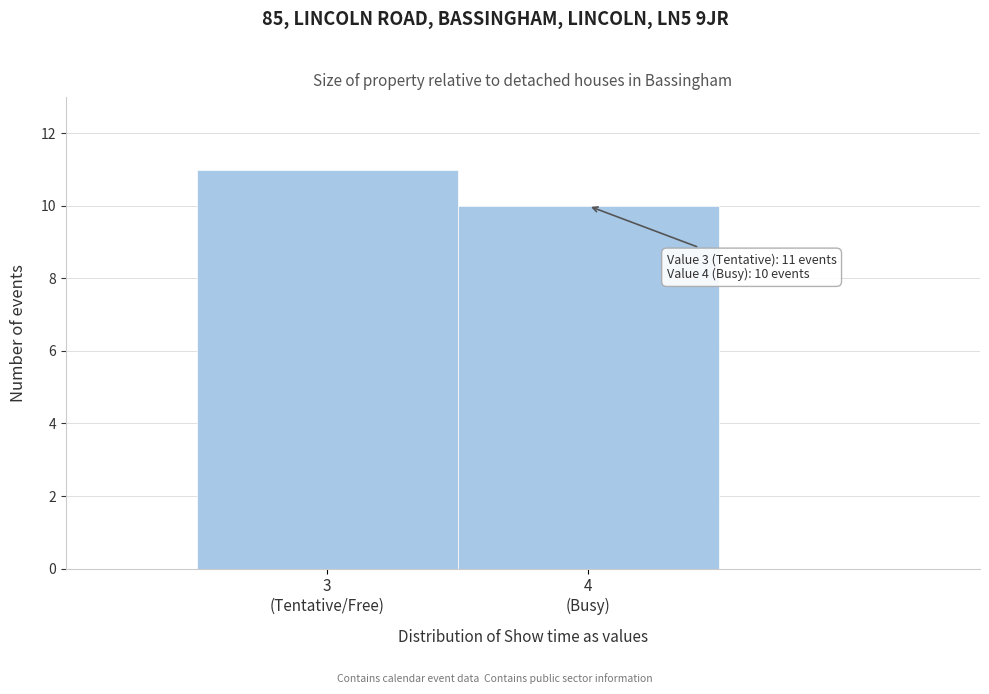

Reading left to right, what are all the values shown in this chart?

11	10